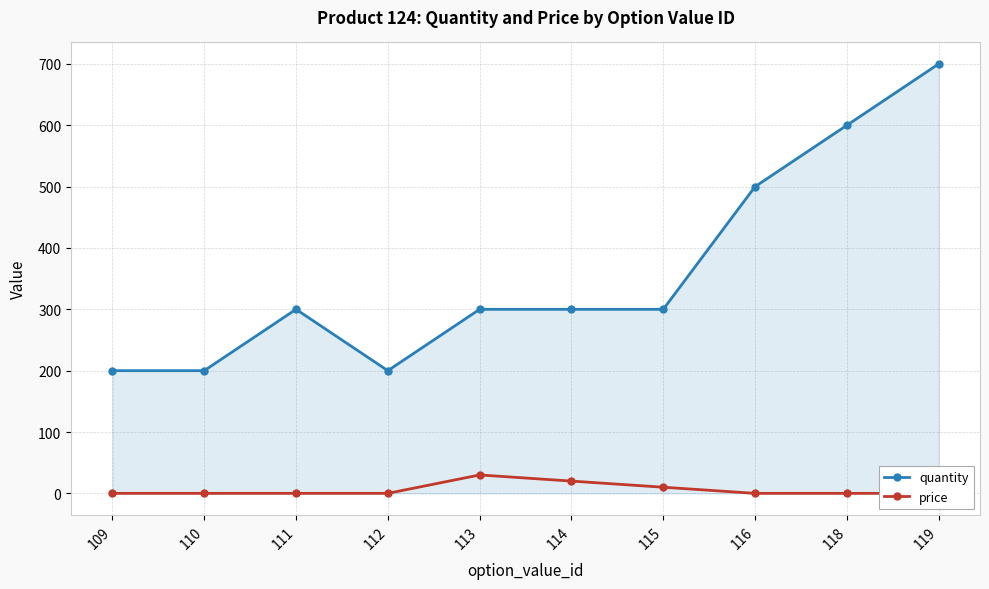

Which series has the largest range (max minus min)?

quantity